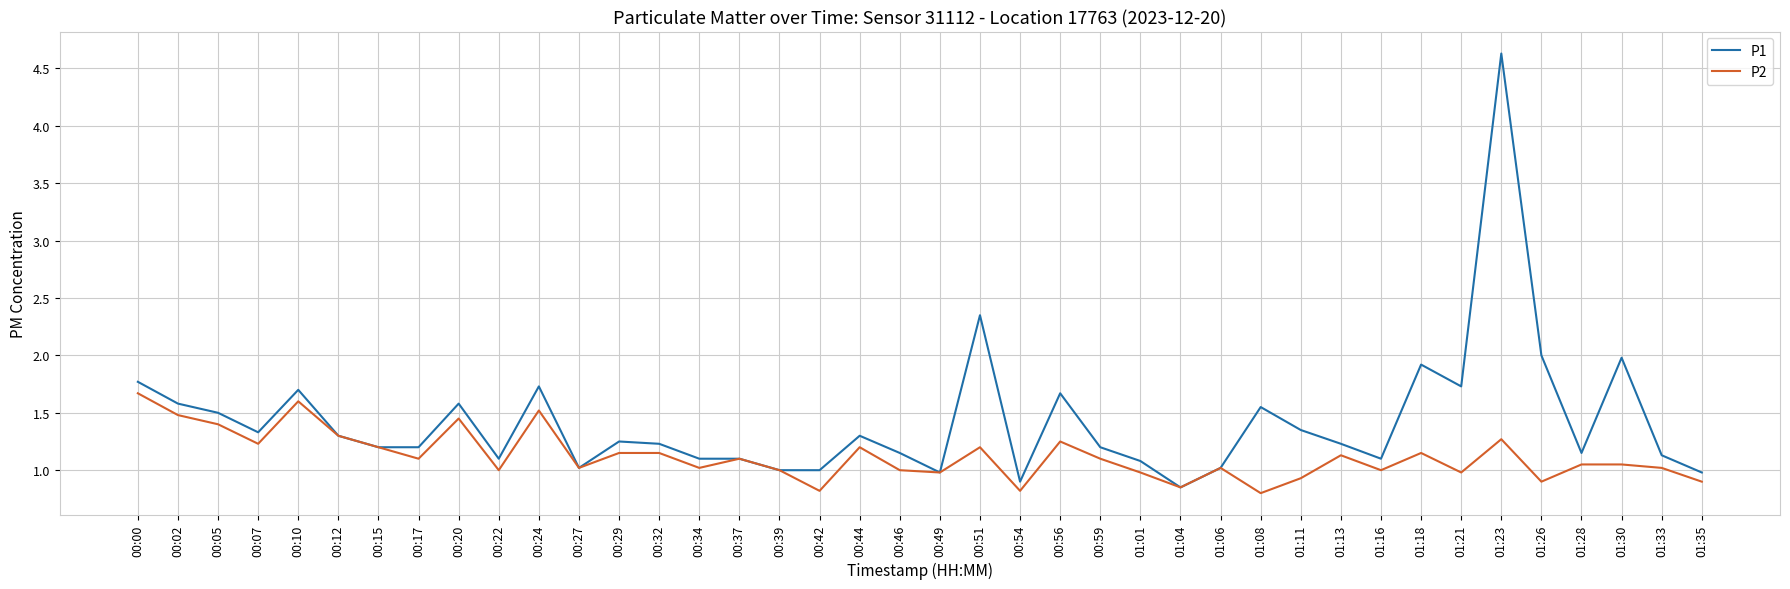

Which series has the largest range (max minus min)?

P1